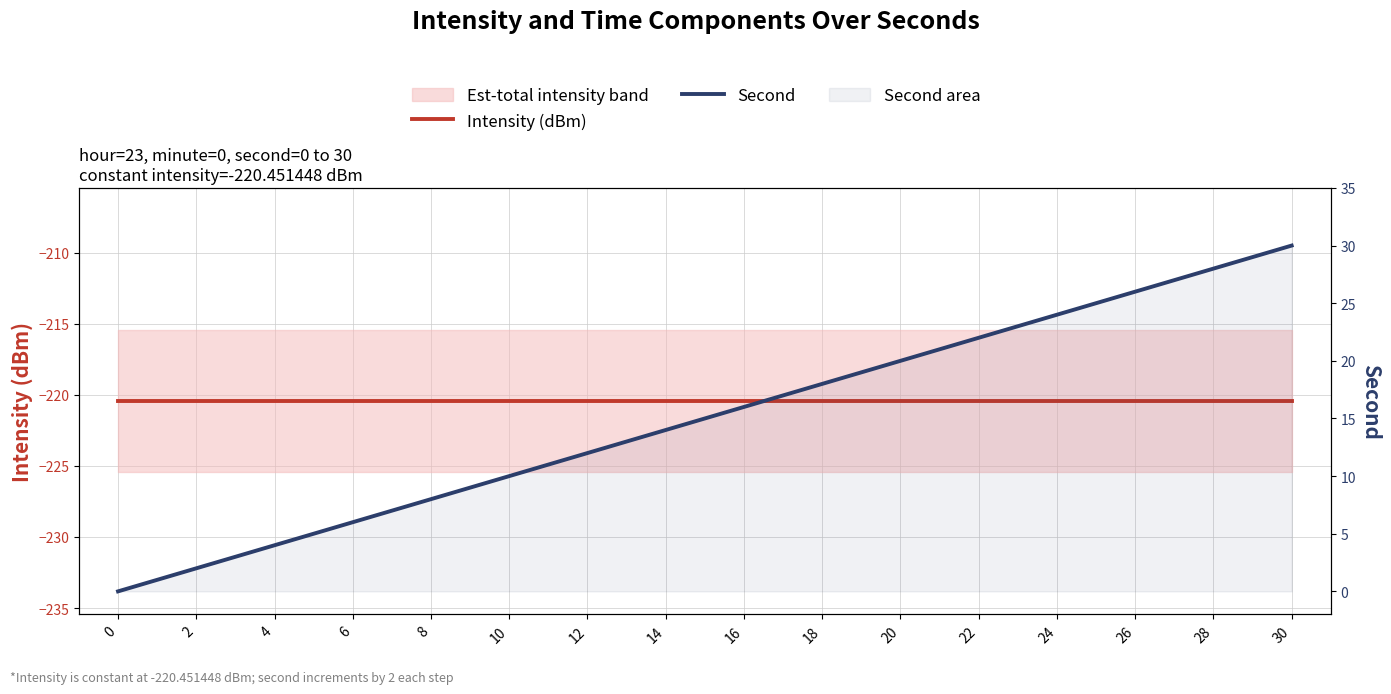

The Intensity (dBm) series shows -220.5 at 14. True or false?

True